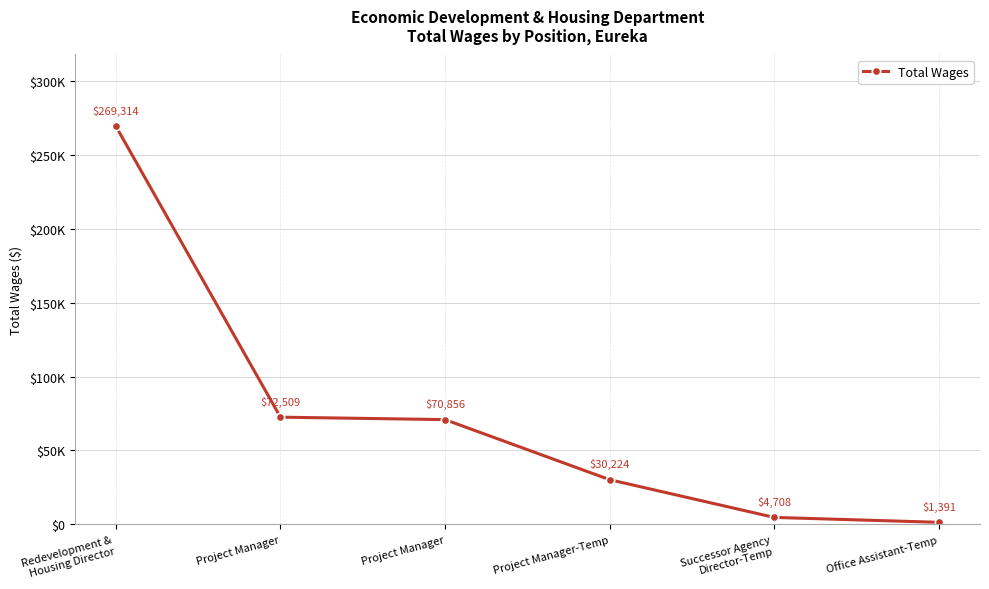

Which has a higher value, Redevelopment &
Housing Director or Project Manager-Temp?

Redevelopment &
Housing Director